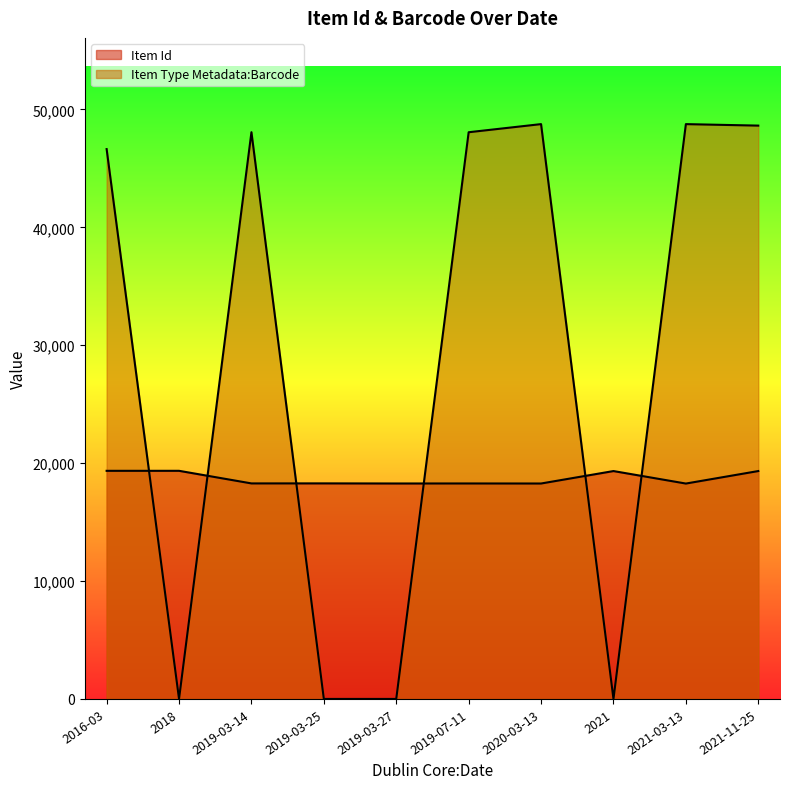

At which label does Item Id reach its minimum?

2021-03-13